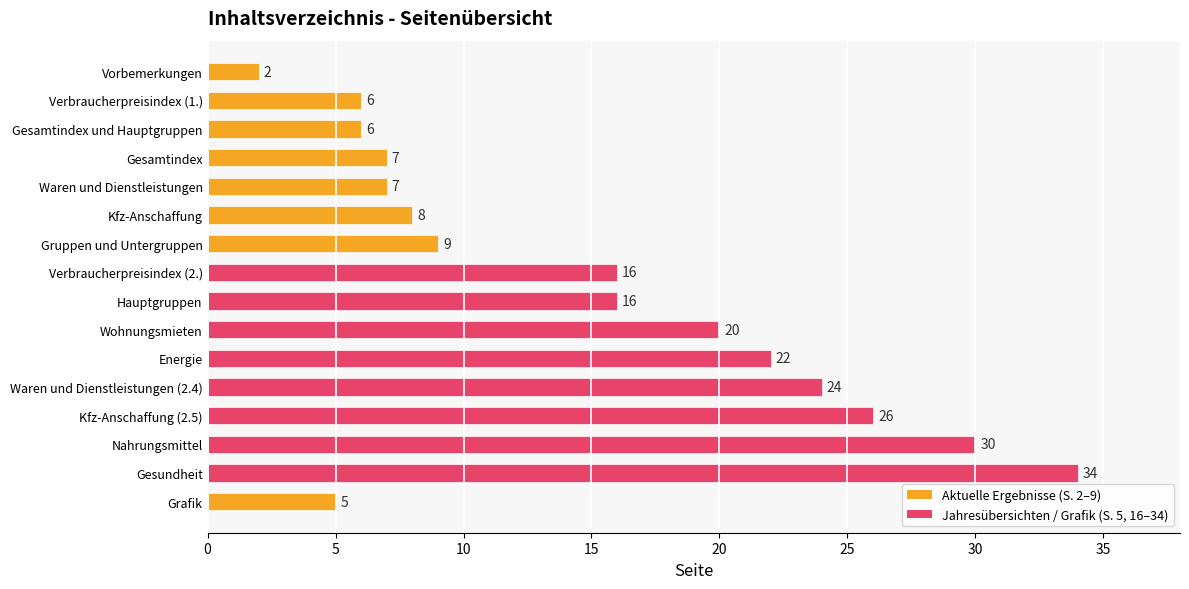

What is the greatest value displayed?

34